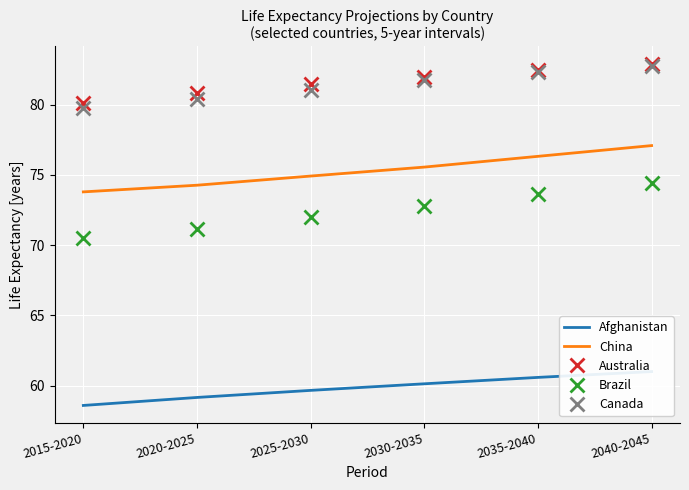

Is it true that Canada equals 82.7 at 2040-2045?

True